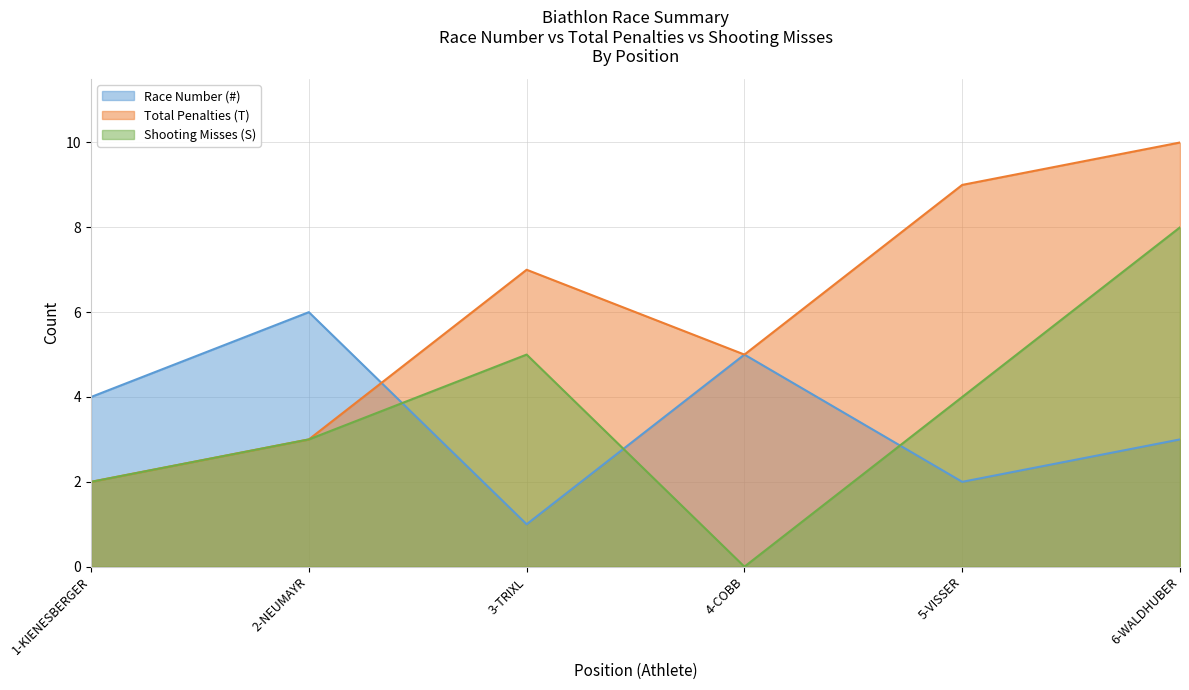

How many data points in Total Penalties (T) are less than 7?

3